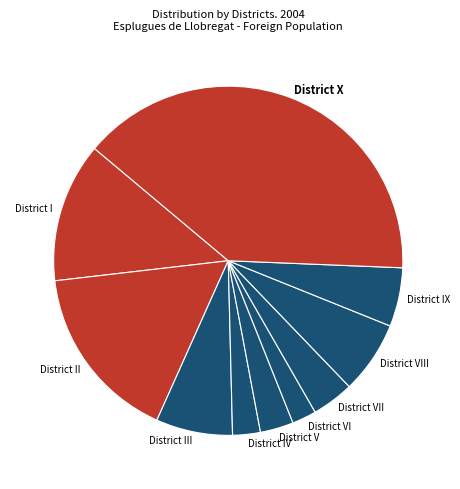

Is the sum of District X and District I greater than half?

Yes